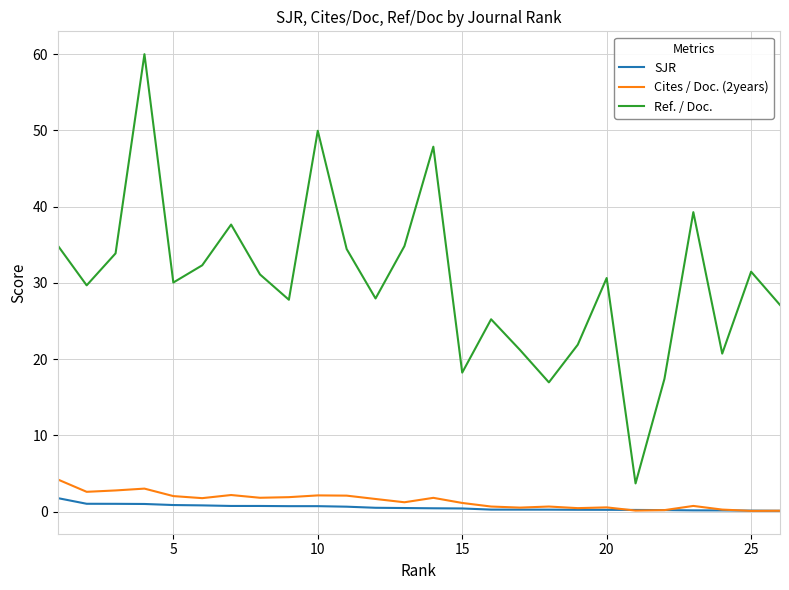

Which series has the largest total across all categories?

Ref. / Doc.